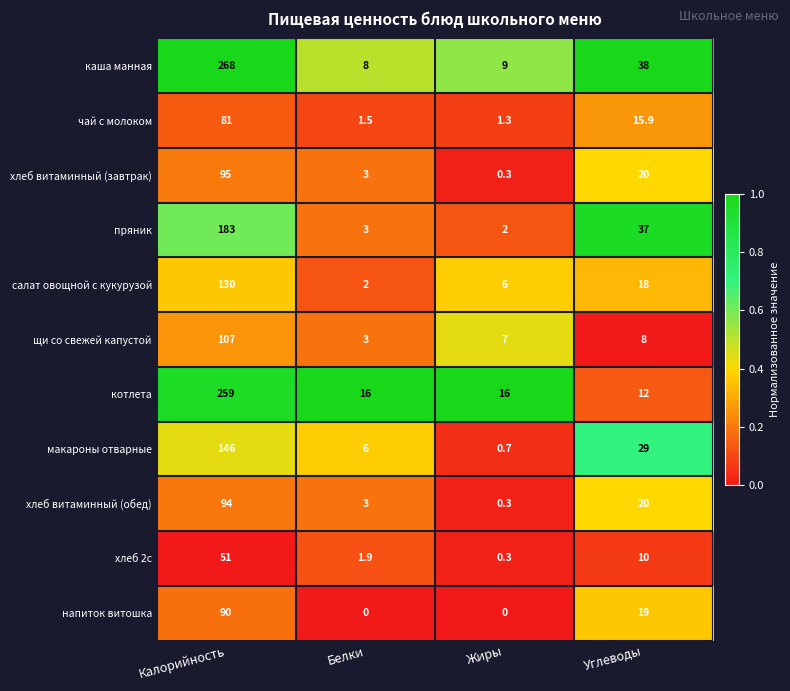

True or false: пряник has a value of 293.2 at Калорийность.

False